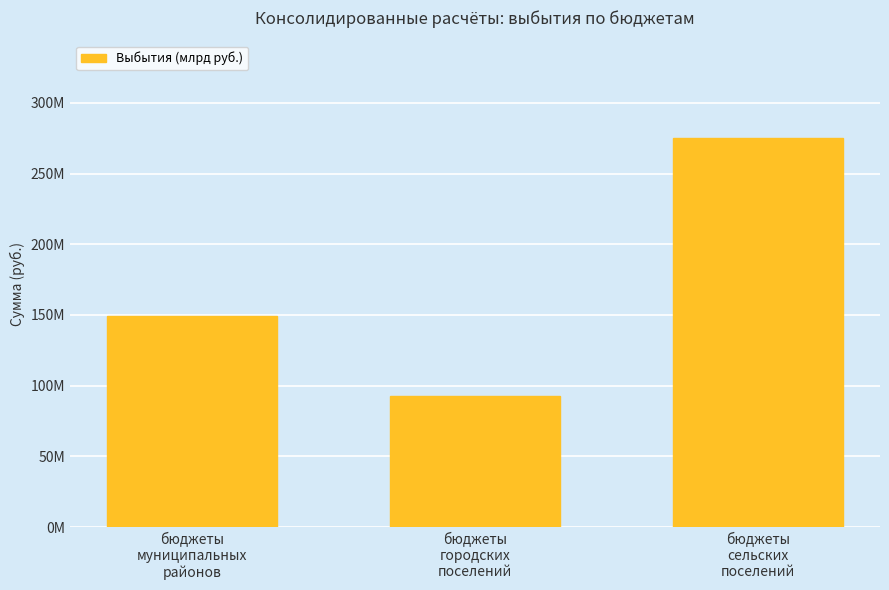

What is the change in value from бюджеты
муниципальных
районов to бюджеты
городских
поселений?

-56624037.9